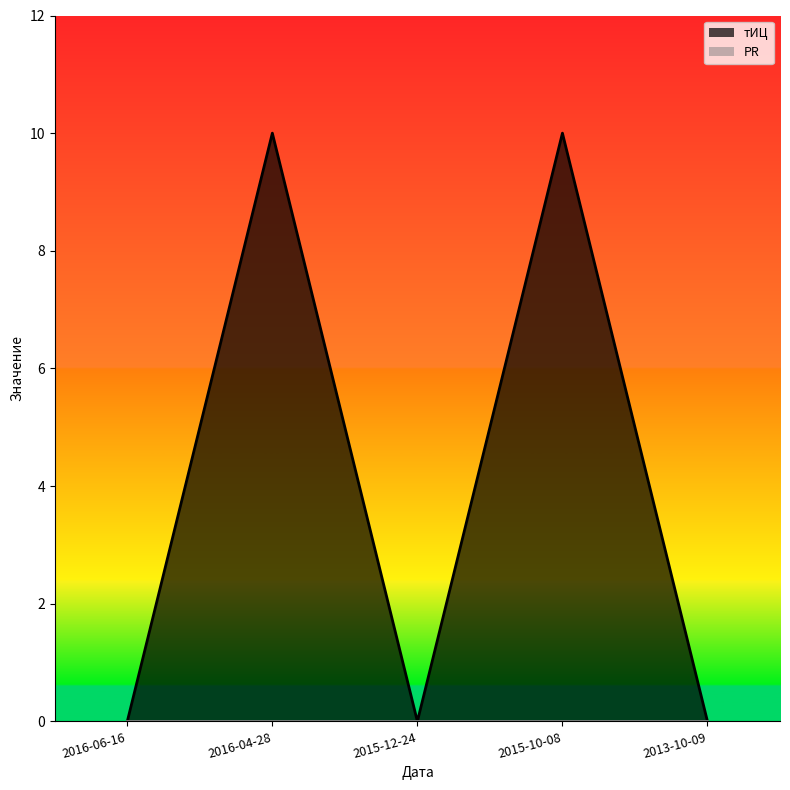

True or false: the data has more than 1 interior local peaks.

True